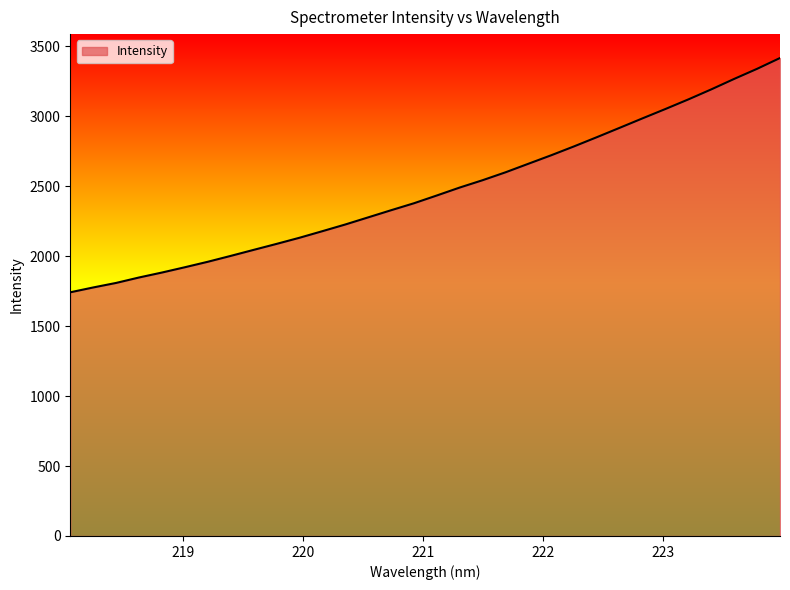

Count the number of data series in this chart.

1